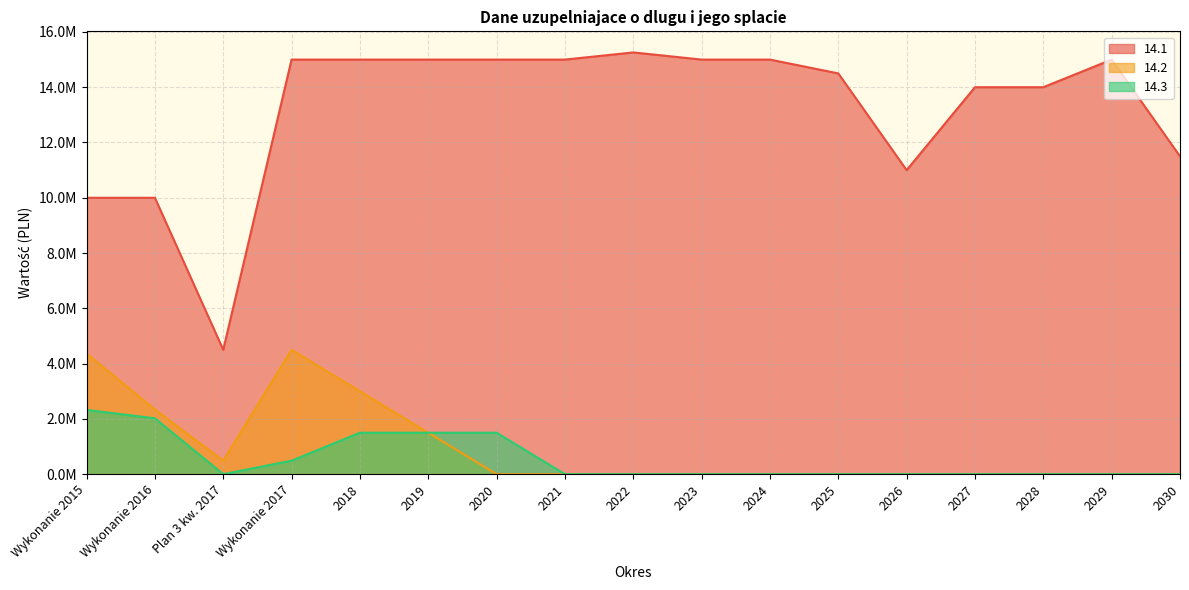

What is the difference between the maximum and minimum values in the 14.1 series?

10759000.0